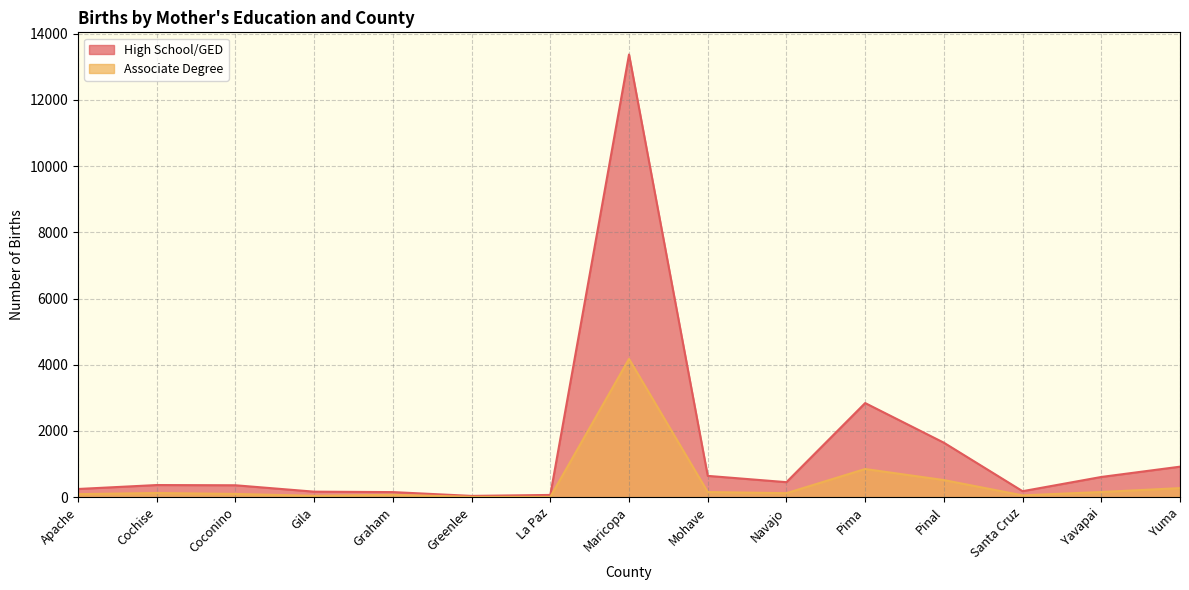

What is the sum of all Associate Degree values?

6742